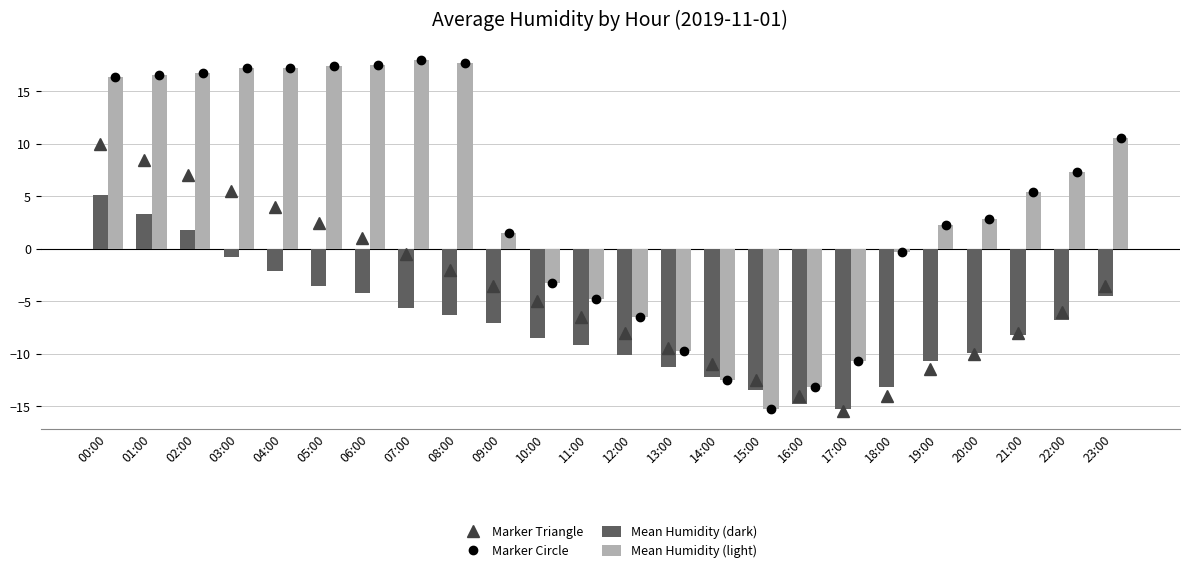

What is the value of the Marker Circle bar at the 5th from the left?

17.2